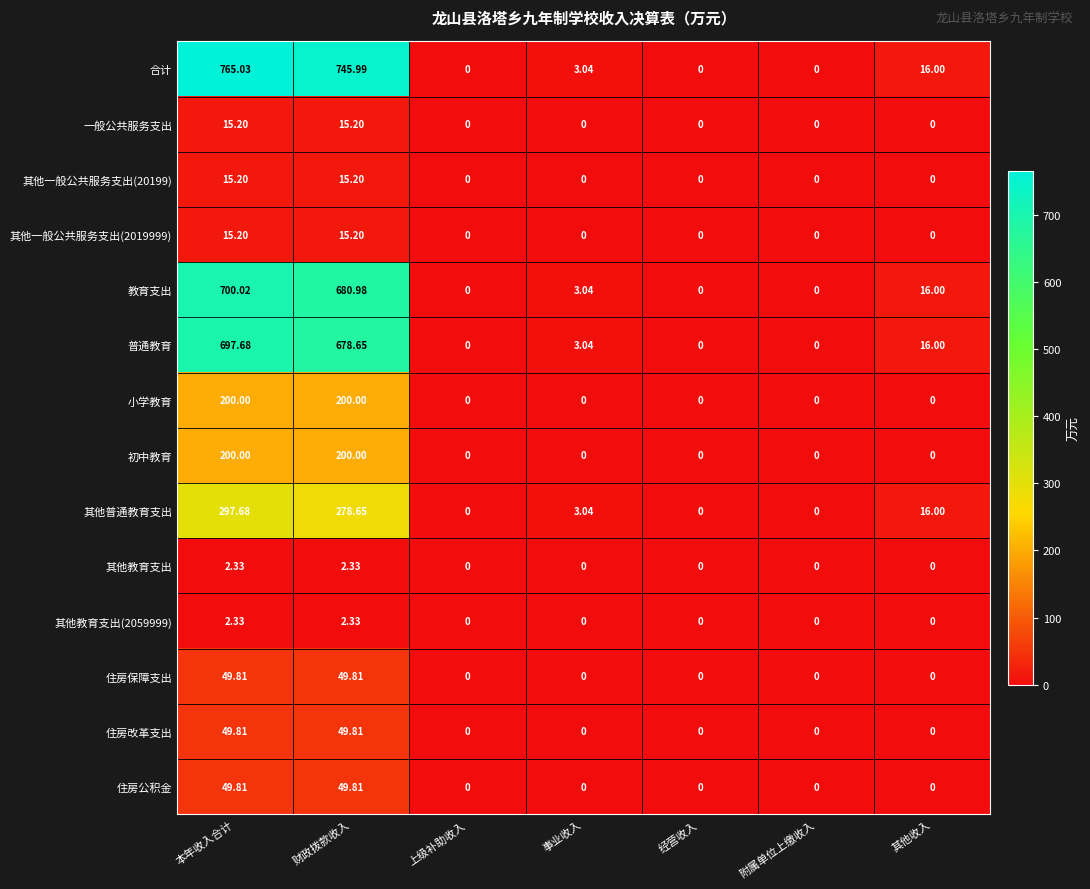

Which series has the largest range (max minus min)?

合计